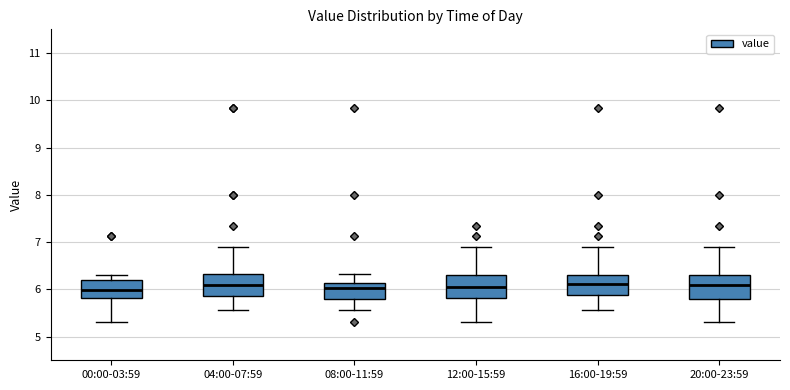

Reading left to right, read every box against the y-axis: the position of its median line, the range the box covers, and the ends of its whiskers. The values are not printed on the chart, so give them approximately, as read against the axis.

00:00-03:59: median 6.0, box 5.8 to 6.2, whiskers 5.3 to 6.3
04:00-07:59: median 6.1, box 5.9 to 6.3, whiskers 5.6 to 6.9
08:00-11:59: median 6.0, box 5.8 to 6.1, whiskers 5.6 to 6.3
12:00-15:59: median 6.1, box 5.8 to 6.3, whiskers 5.3 to 6.9
16:00-19:59: median 6.1, box 5.9 to 6.3, whiskers 5.6 to 6.9
20:00-23:59: median 6.1, box 5.8 to 6.3, whiskers 5.3 to 6.9